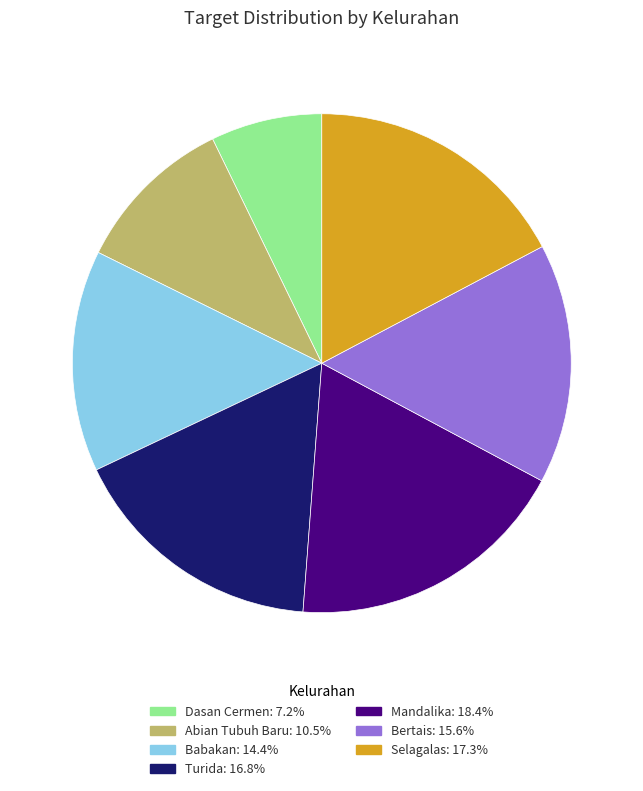

Combined, do Turida and Bertais account for over 50%?

No